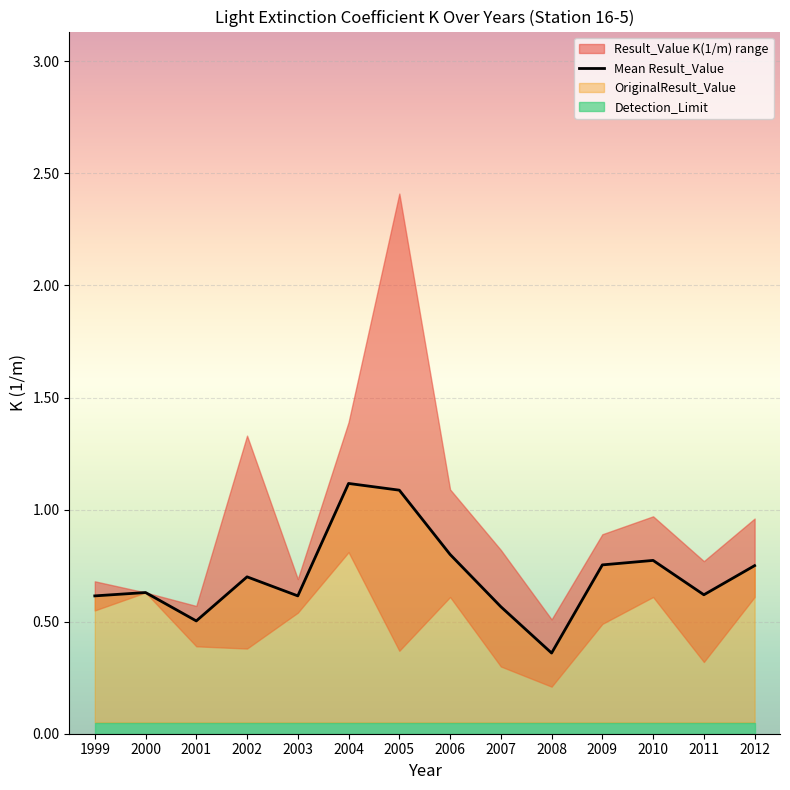

What is the difference between the maximum and minimum values?

0.8